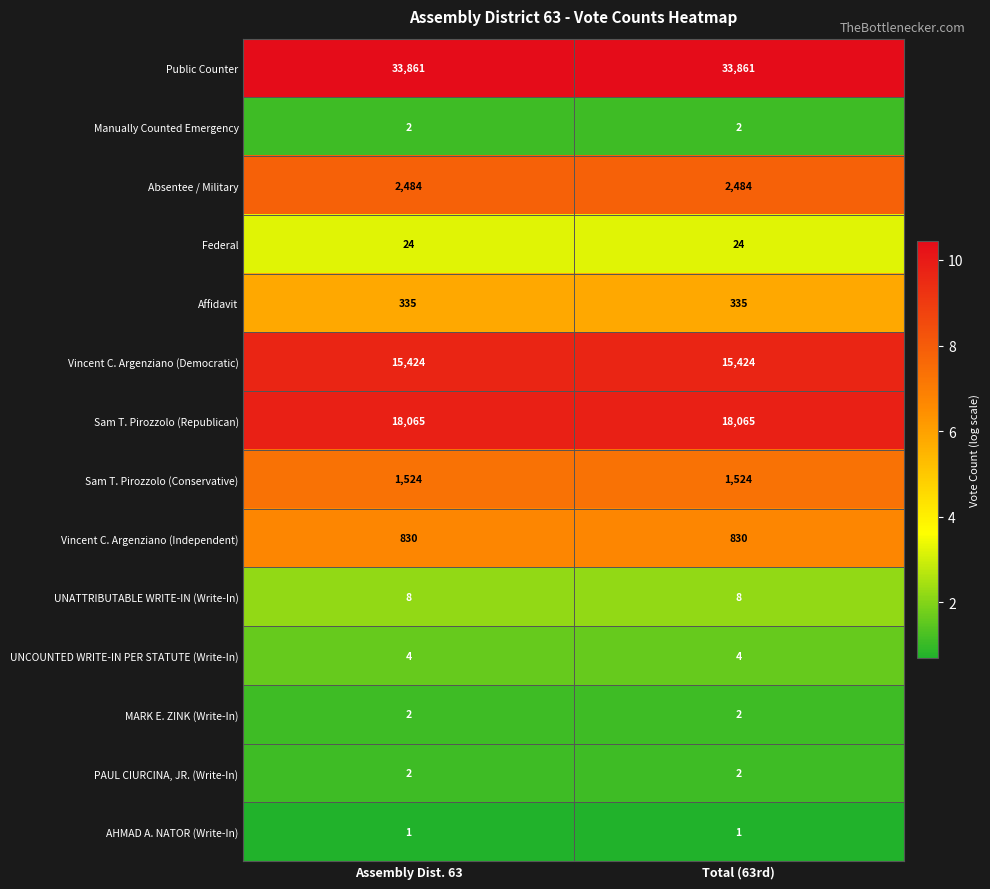

What is the sum of the Sam T. Pirozzolo (Conservative) values at Total (63rd) and Assembly Dist. 63?

3048